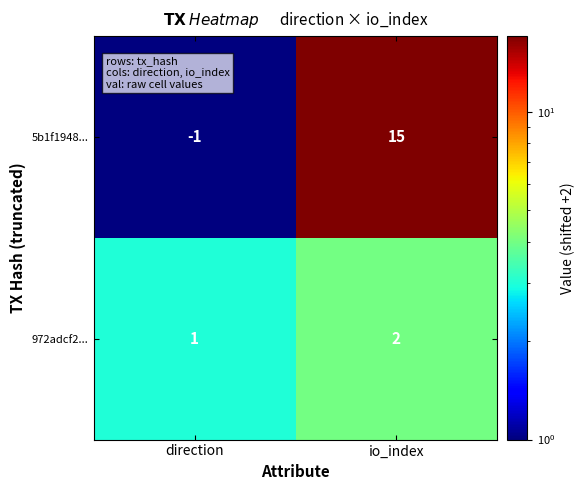

At how many categories does at least one series exceed 3?

1